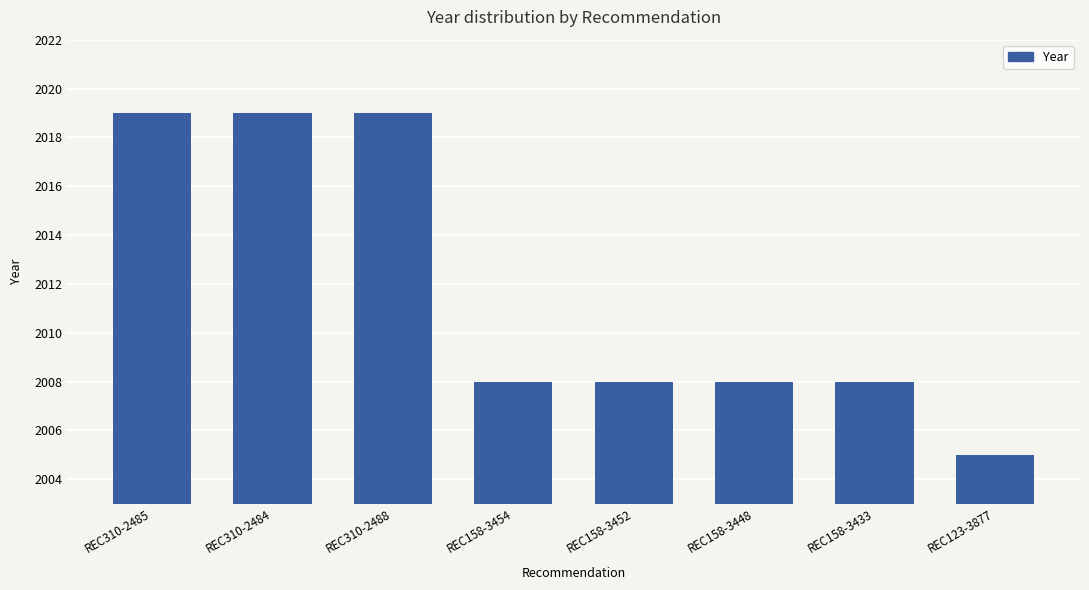

Approximately how many times larger is the value at REC158-3454 compared to REC310-2484?

1.0